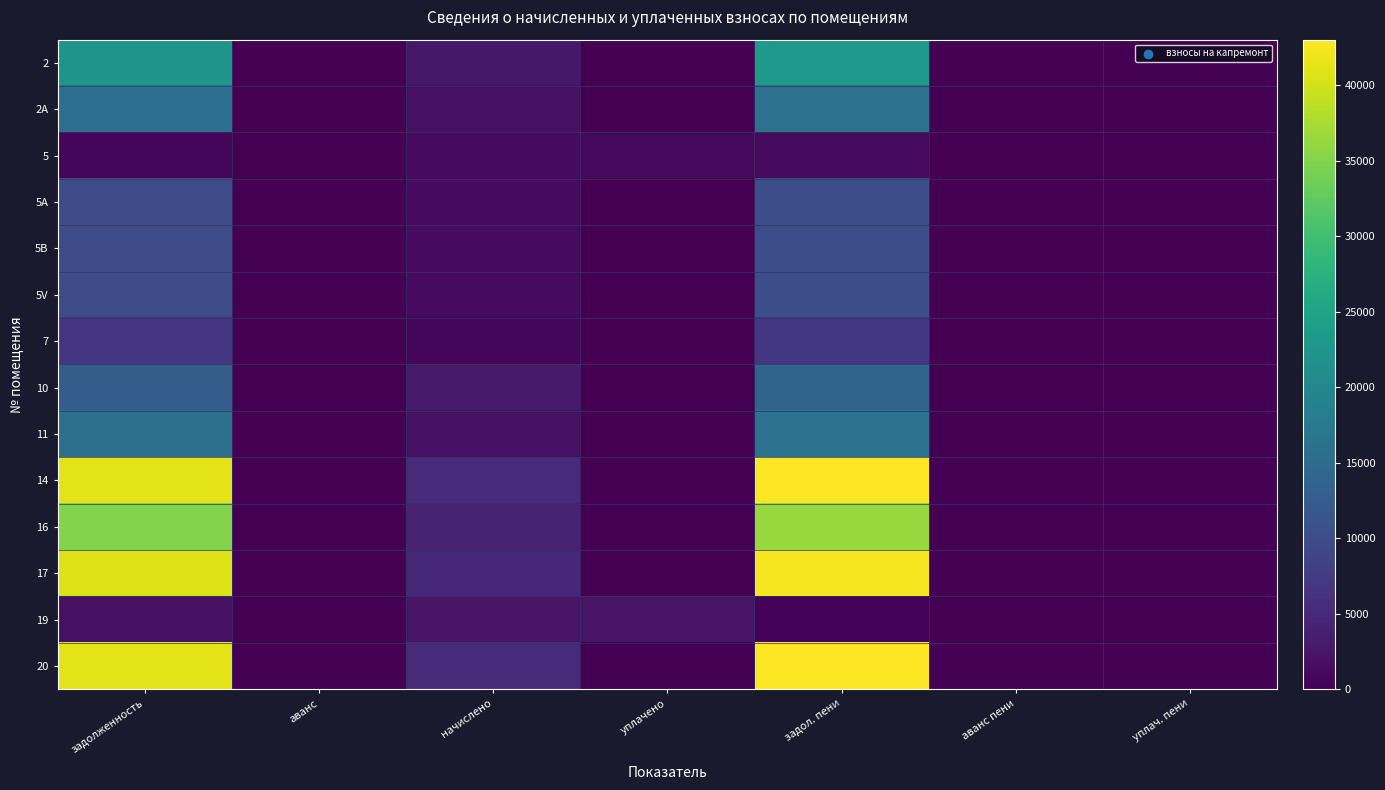

Reading right to left, list all the values displayed in this chart.

2: уплач. пени=0.0	аванс пени=0.0	задол. пени=23242.8	уплачено=0.0	начислено=2764.8	аванс=0.0	задолженность=22321.2
2A: уплач. пени=0.0	аванс пени=0.0	задол. пени=16282.0	уплачено=0.0	начислено=1936.8	аванс=0.0	задолженность=15636.4
5: уплач. пени=3.6	аванс пени=0.0	задол. пени=1214.8	уплачено=892.1	начислено=1224.0	аванс=0.0	задолженность=806.8
5A: уплач. пени=0.0	аванс пени=0.0	задол. пени=10289.8	уплачено=0.0	начислено=1224.0	аванс=0.0	задолженность=9881.8
5B: уплач. пени=0.0	аванс пени=0.0	задол. пени=10289.8	уплачено=0.0	начислено=1224.0	аванс=0.0	задолженность=9881.8
5V: уплач. пени=0.0	аванс пени=0.0	задол. пени=10289.8	уплачено=0.0	начислено=1224.0	аванс=0.0	задолженность=9881.8
7: уплач. пени=0.0	аванс пени=0.0	задол. пени=7021.2	уплачено=0.0	начислено=835.2	аванс=0.0	задолженность=6742.8
10: уплач. пени=0.0	аванс пени=0.0	задол. пени=13786.7	уплачено=0.0	начислено=3060.0	аванс=0.0	задолженность=12766.7
11: уплач. пени=0.0	аванс пени=0.0	задол. пени=16463.5	уплачено=0.0	начислено=1958.4	аванс=0.0	задолженность=15810.7
14: уплач. пени=0.0	аванс пени=0.0	задол. пени=42914.3	уплачено=0.0	начислено=5104.8	аванс=0.0	задолженность=41212.7
16: уплач. пени=0.0	аванс пени=0.0	задол. пени=36316.8	уплачено=0.0	начислено=4320.0	аванс=0.0	задолженность=34876.8
17: уплач. пени=0.0	аванс пени=0.0	задол. пени=42369.6	уплачено=0.0	начислено=5040.0	аванс=0.0	задолженность=40689.6
19: уплач. пени=0.0	аванс пени=0.0	задол. пени=464.8	уплачено=2195.3	начислено=2253.6	аванс=0.0	задолженность=1908.9
20: уплач. пени=0.0	аванс пени=0.0	задол. пени=43035.5	уплачено=0.0	начислено=5119.2	аванс=0.0	задолженность=41329.1